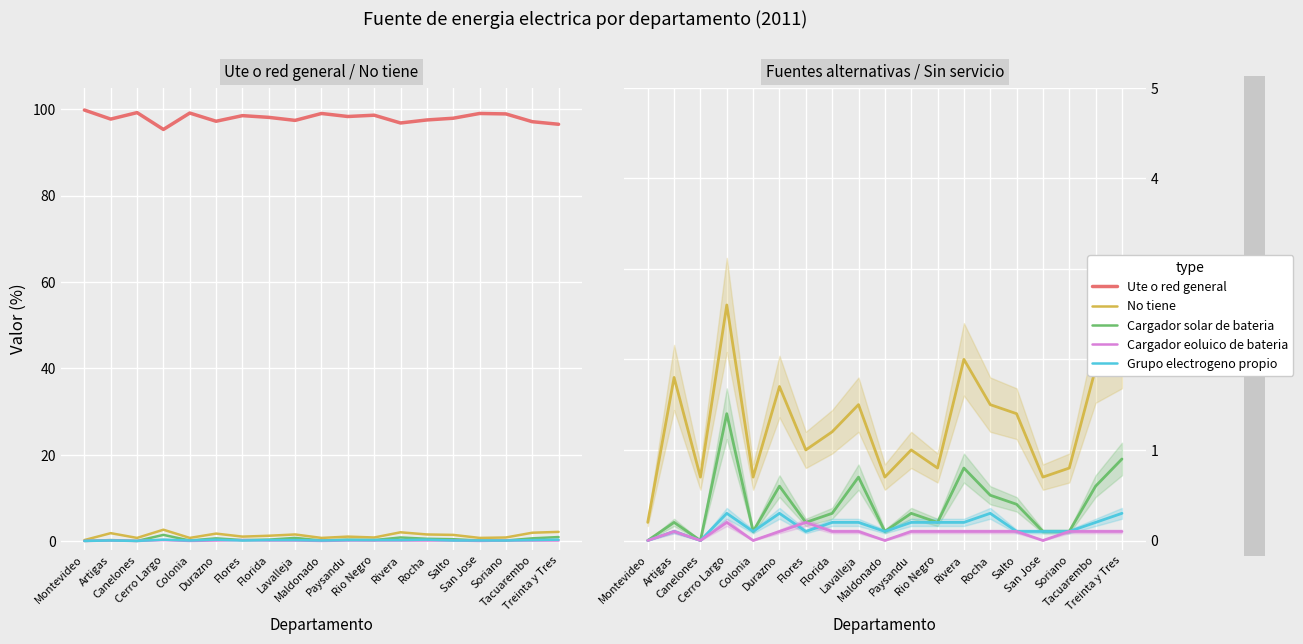

How many lines are shown in the chart?

5